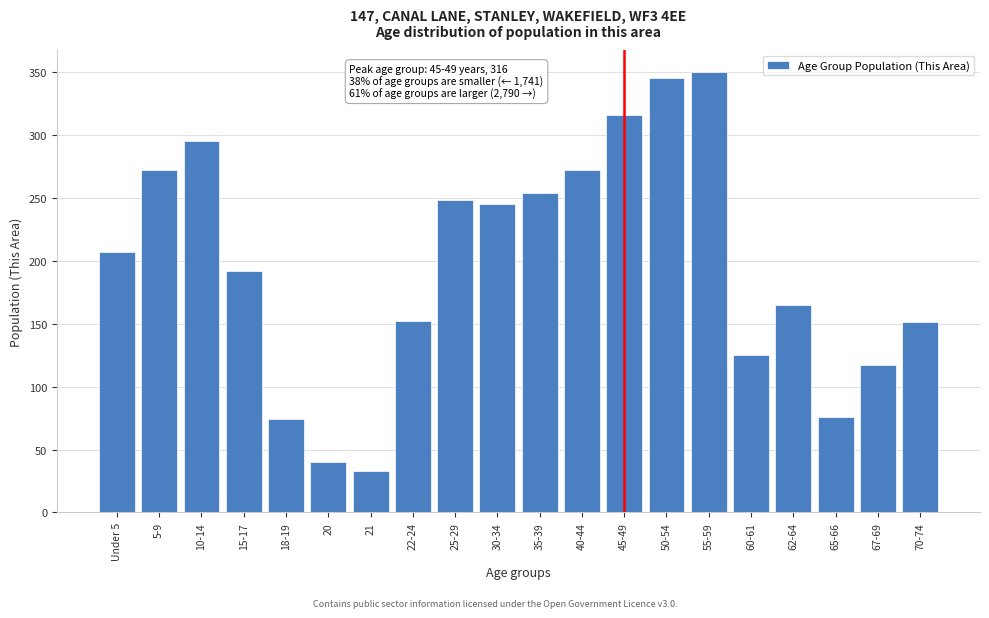

True or false: the data shows 272 at 5-9.

True